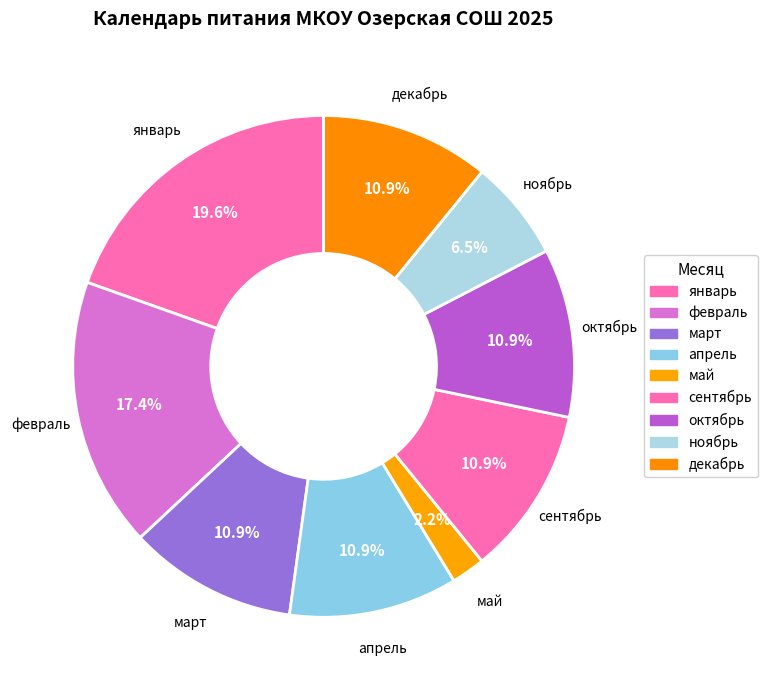

Combined, do май and ноябрь account for over 50%?

No